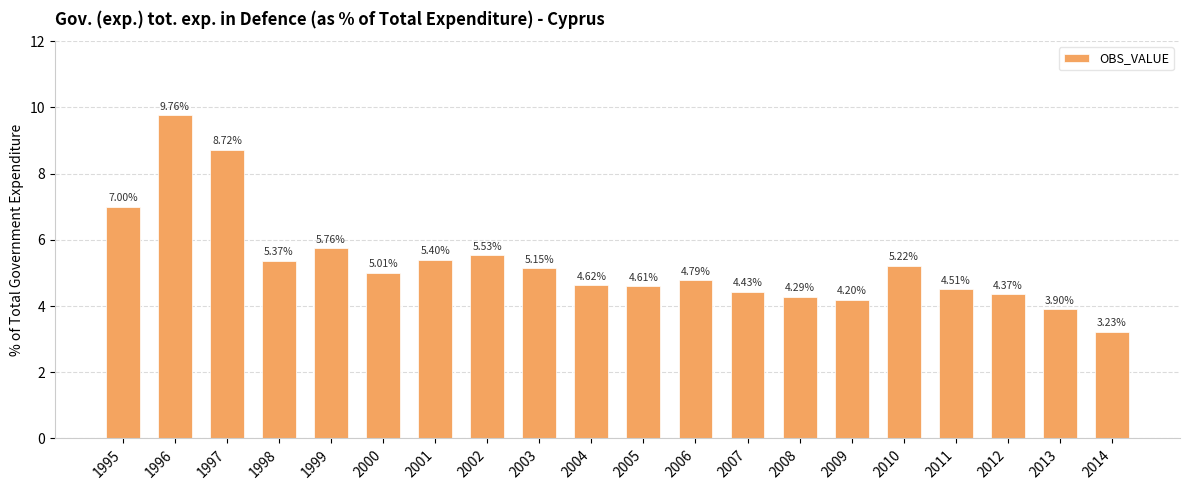

What is the value of the 16th bar from the left?

5.2